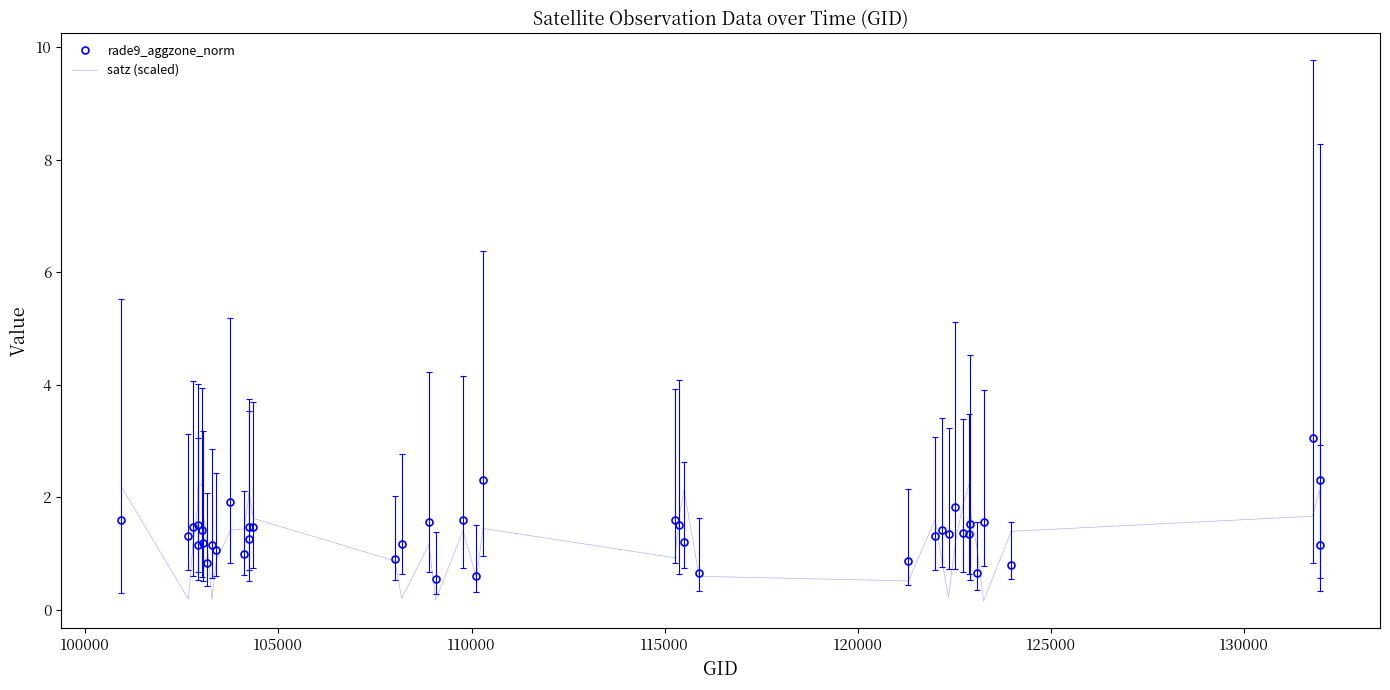

What is the lowest value of the rade9_aggzone_norm series?

0.6